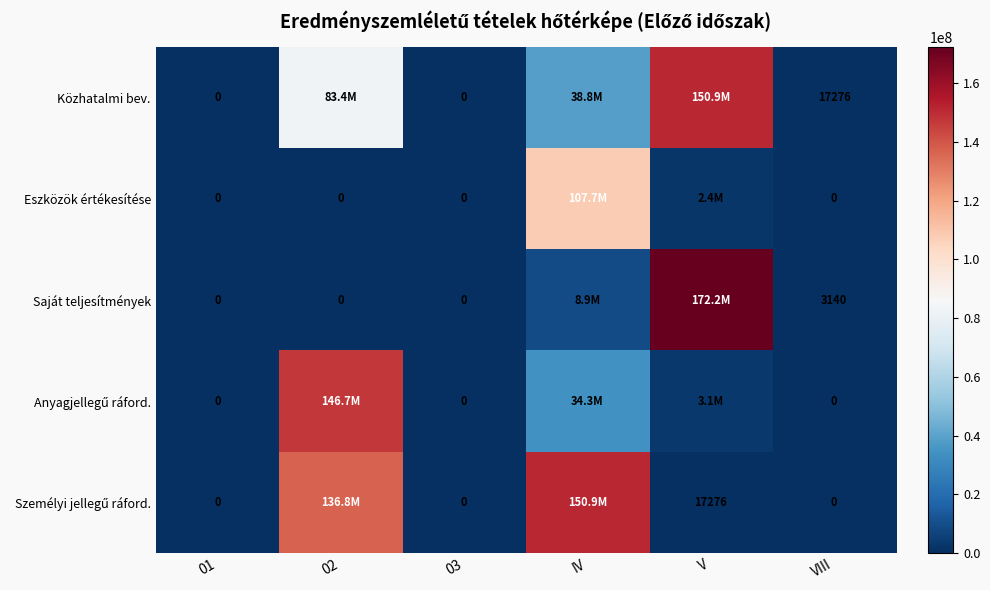

What is the maximum value shown in the chart?

172244870